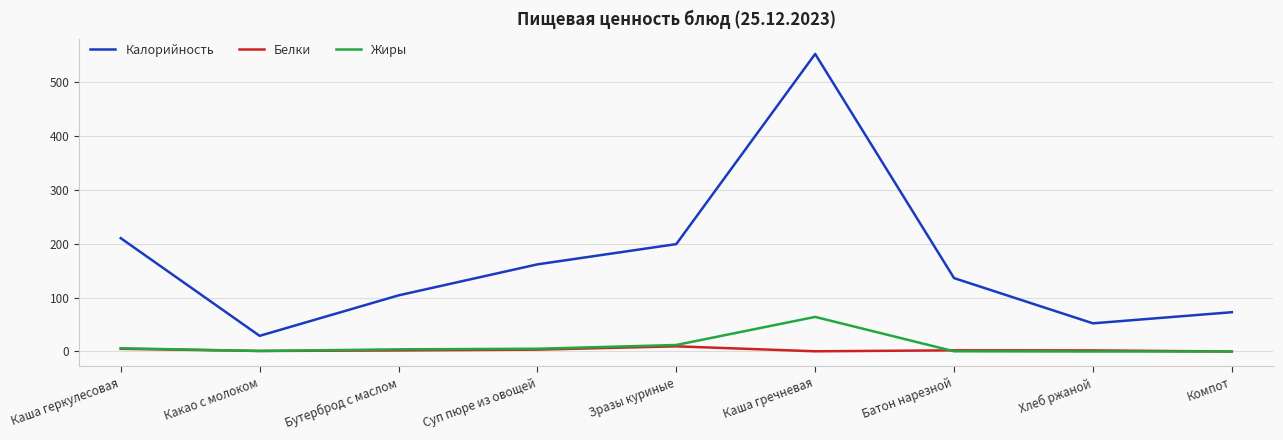

Which category has the lowest value in the Калорийность series?

Какао с молоком